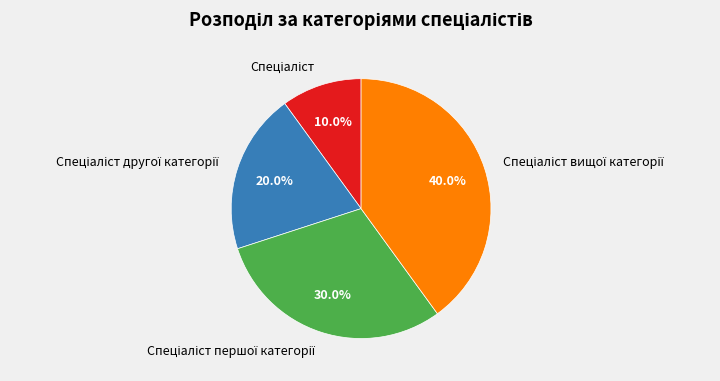

Is there a majority slice in this chart?

No